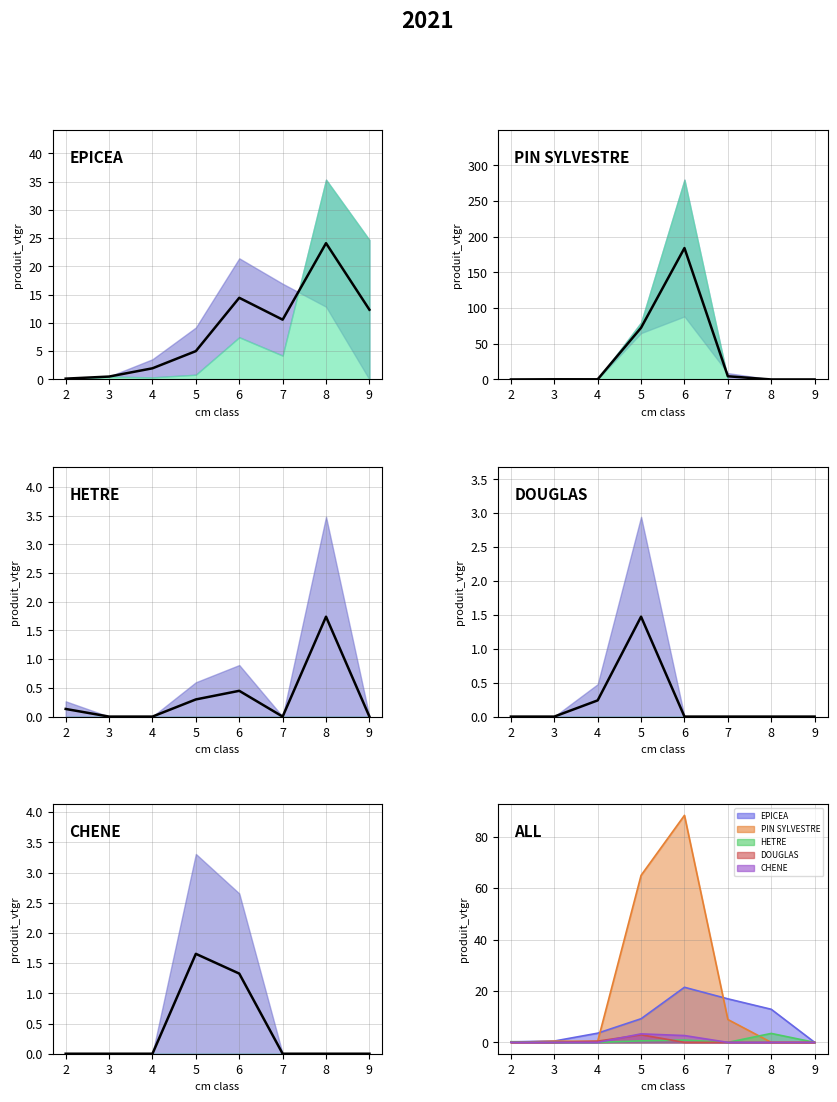

What are all the series names shown in the legend?

EPICEA, PIN SYLVESTRE, HETRE, DOUGLAS, CHENE